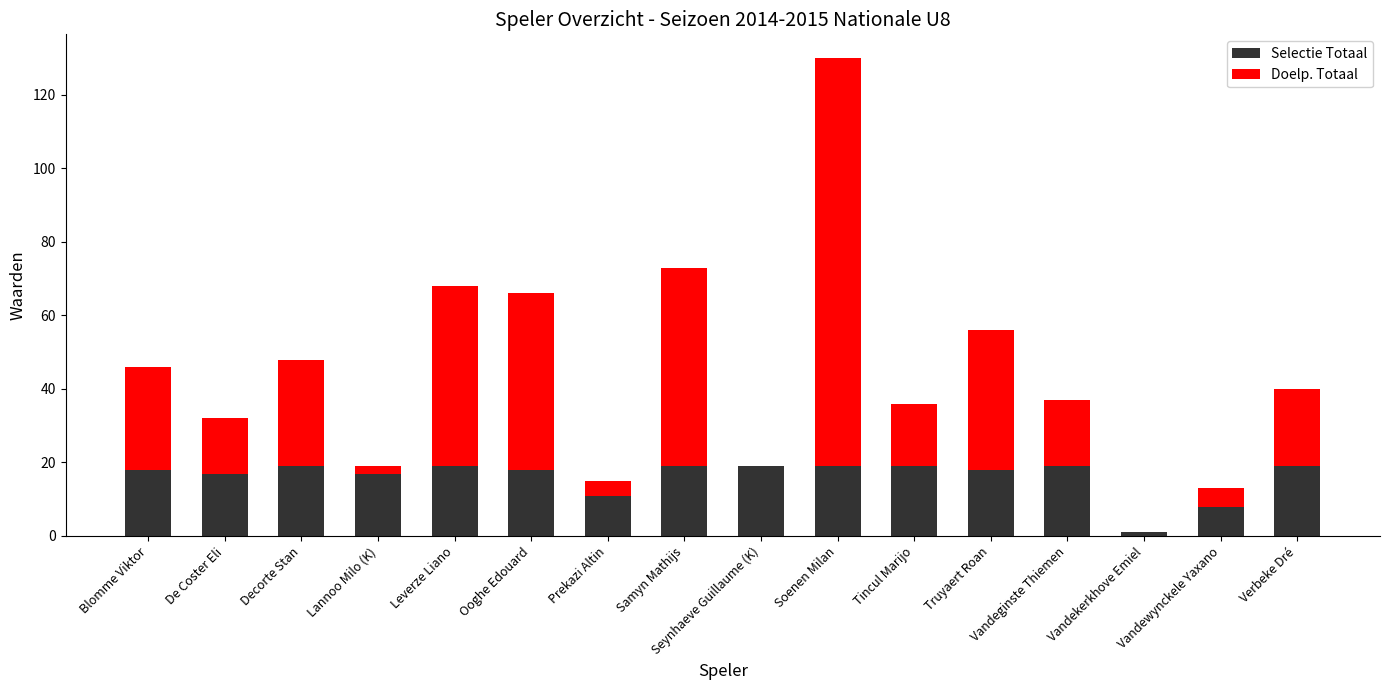

What is the sum of the Selectie Totaal values at Vandewynckele Yaxano and Tincul Marijo?

27